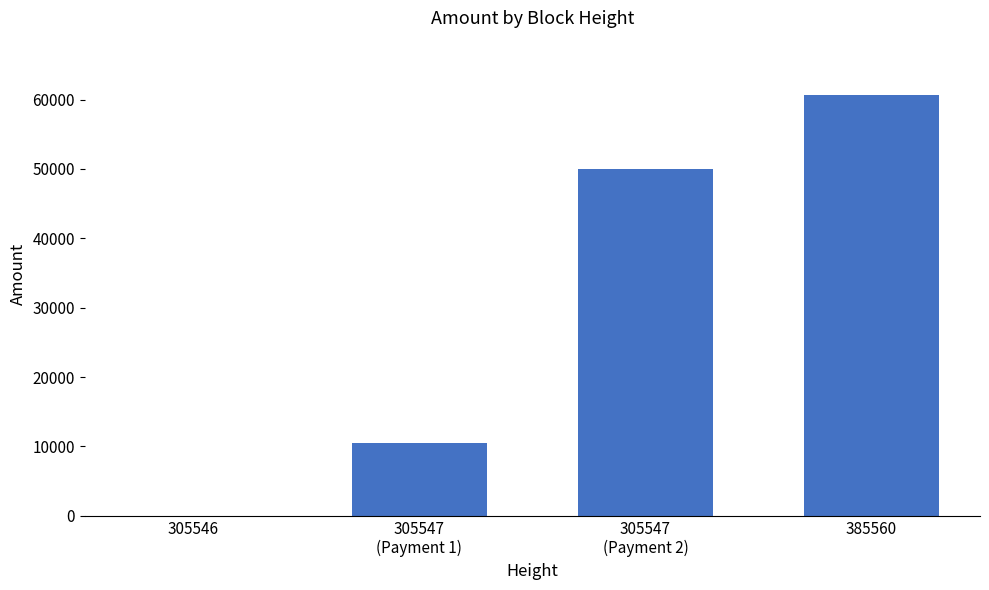

What is the change in value from 305546 to 385560?

+60610